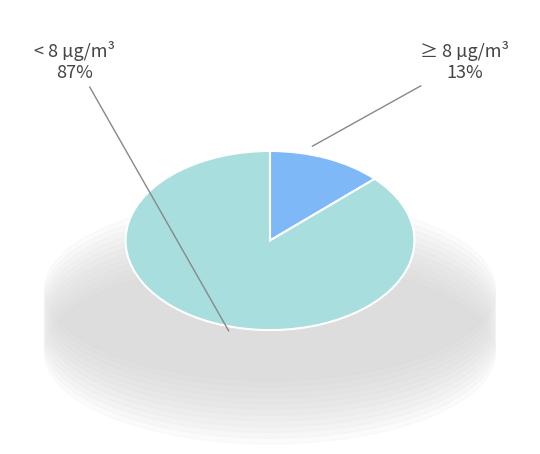

Does any single category account for the majority?

Yes